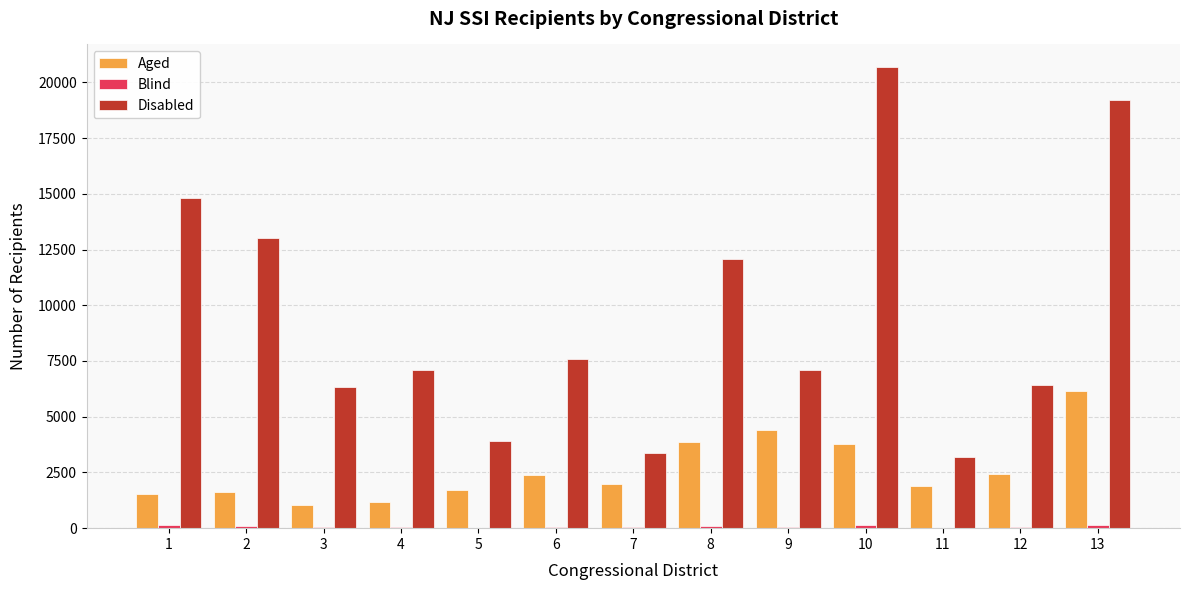

Which series has the largest total across all categories?

Disabled